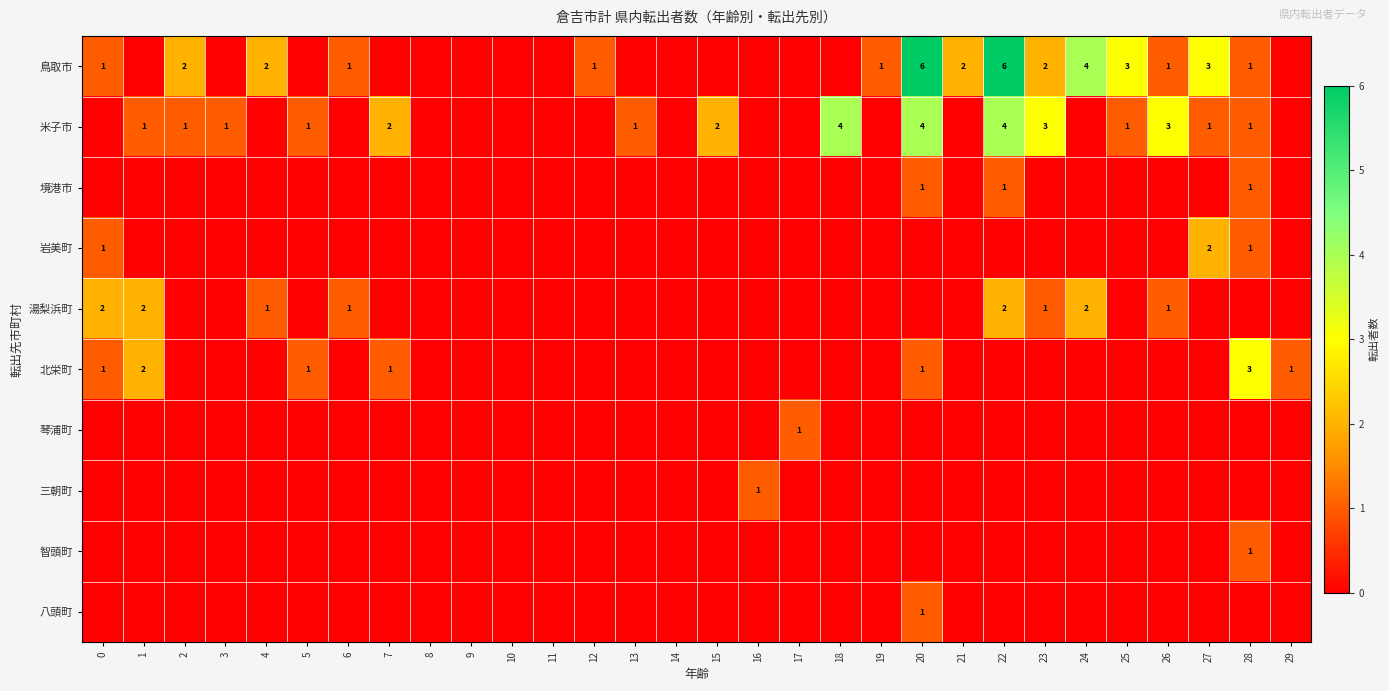

What is the spread (max minus min) of values at 24?

4